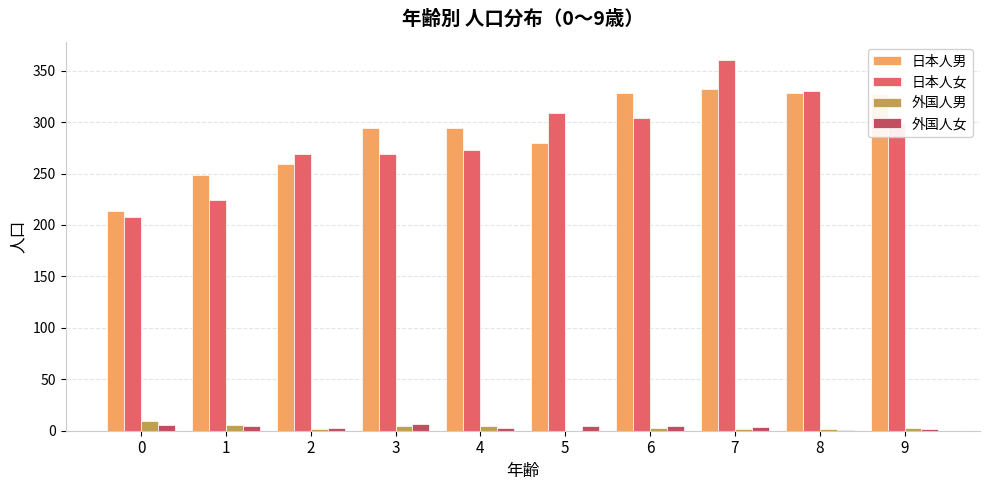

At which category is the sum across all series the highest?

7